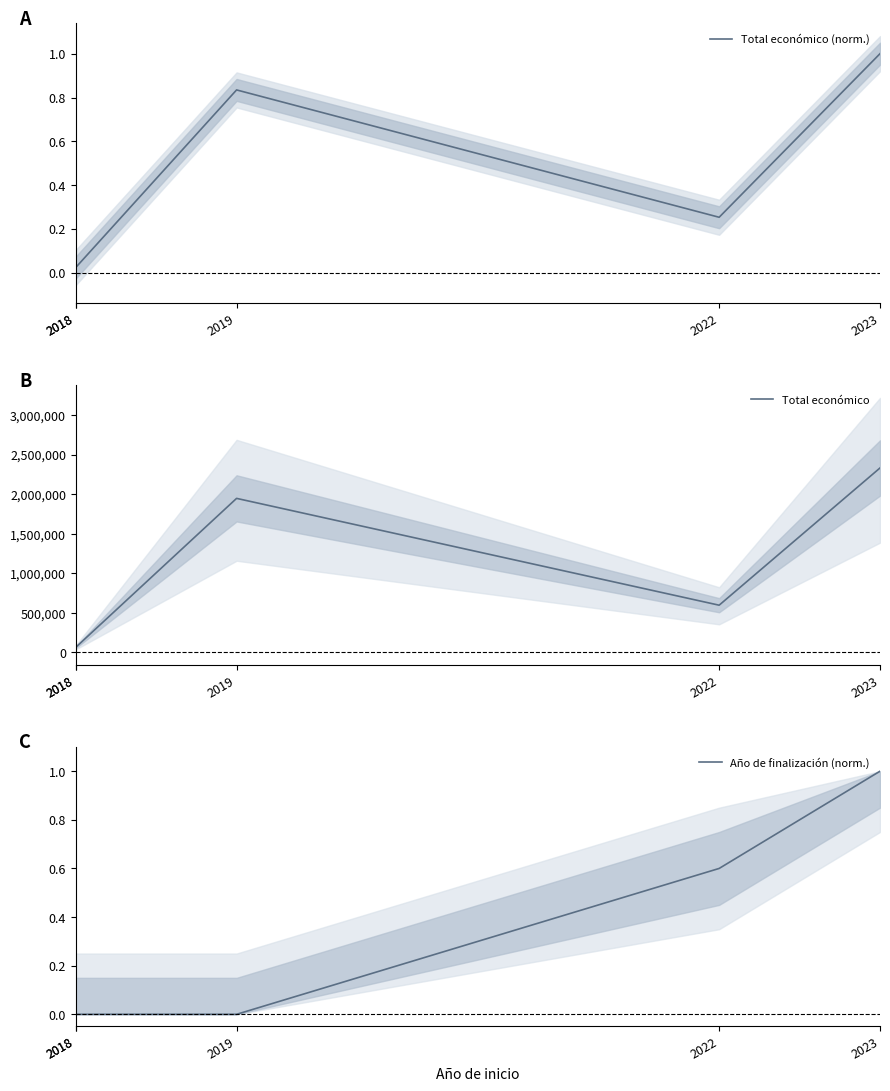

The Total económico series shows 109809.7 at 2018. True or false?

False